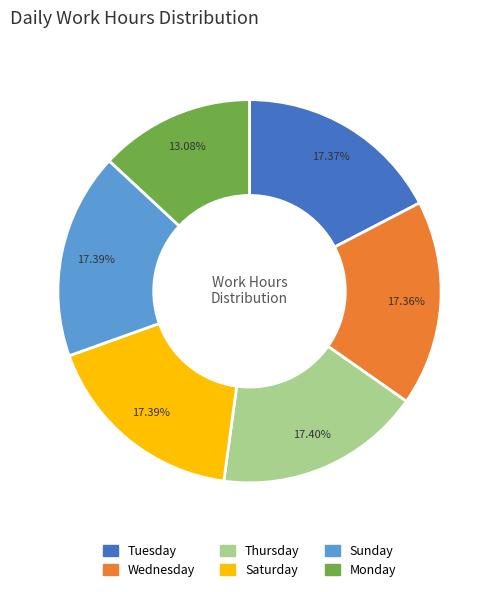

Does any single category account for the majority?

No